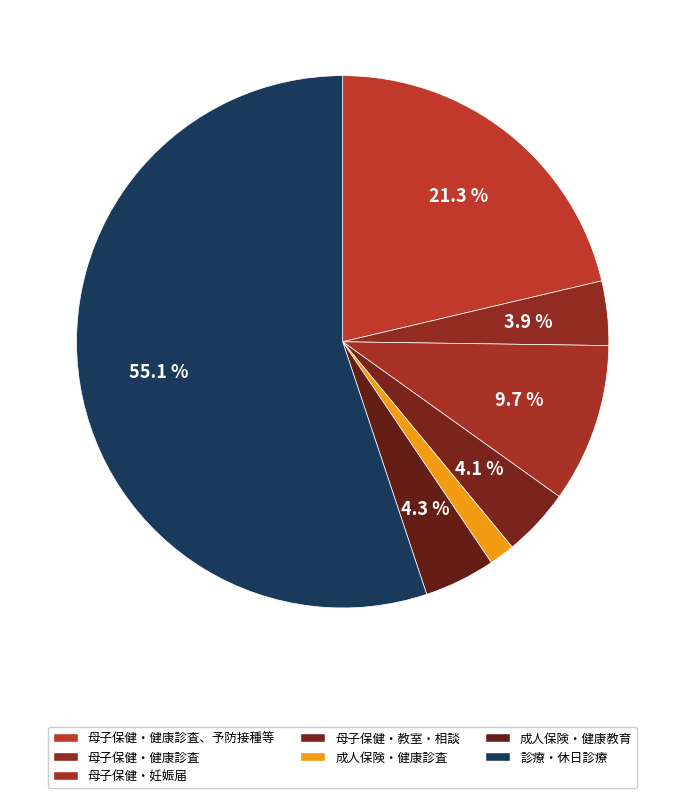

Count the number of slices in the pie.

7